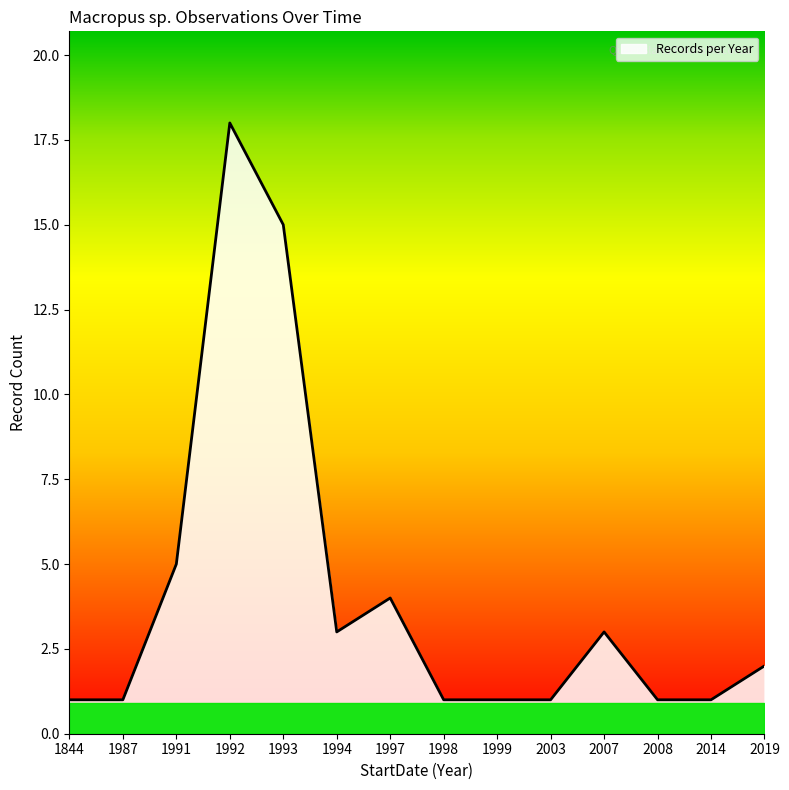

What is the ratio of the value at 1999 to the value at 1987?

1.0